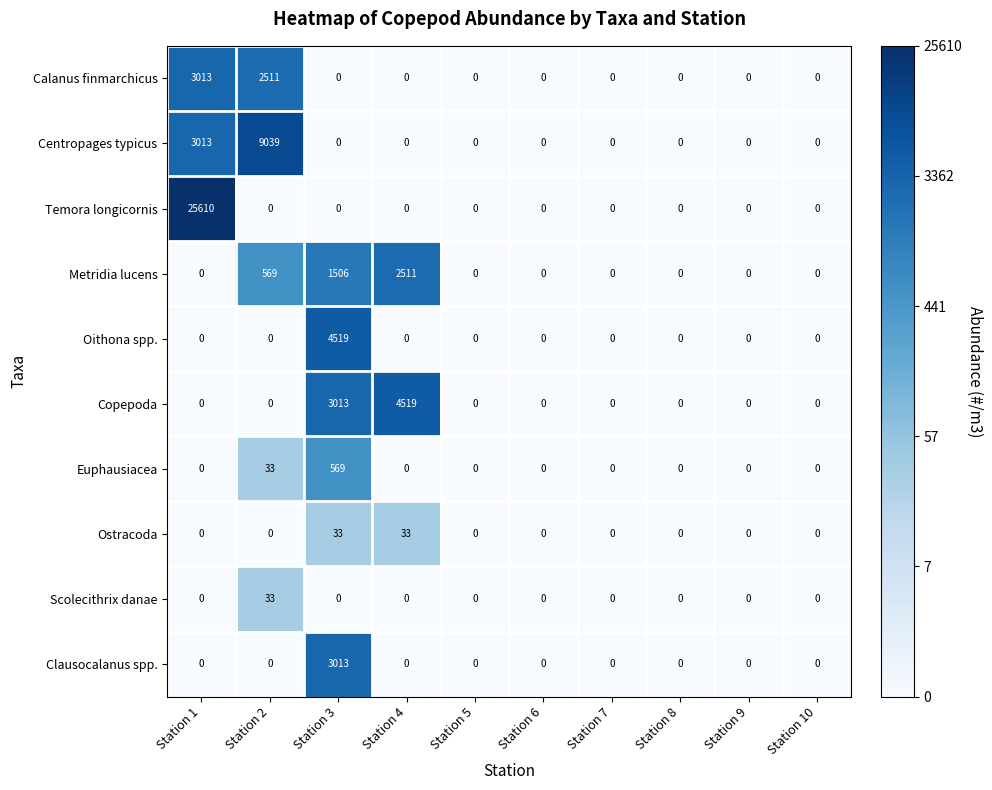

What is the sum of the Oithona spp. values at Station 5 and Station 3?

4519